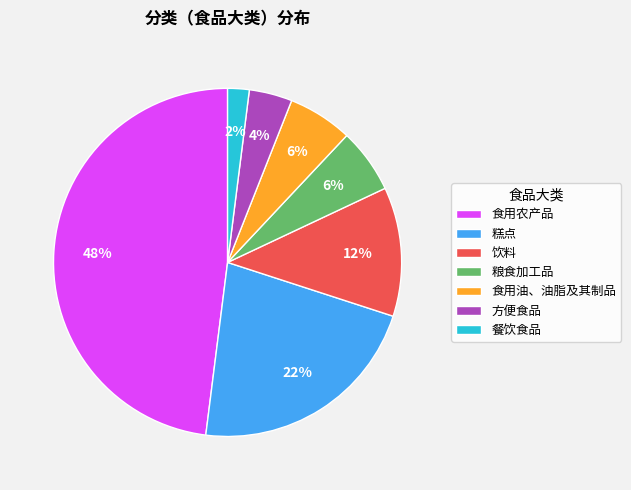

Which category has the biggest portion of the pie?

食用农产品